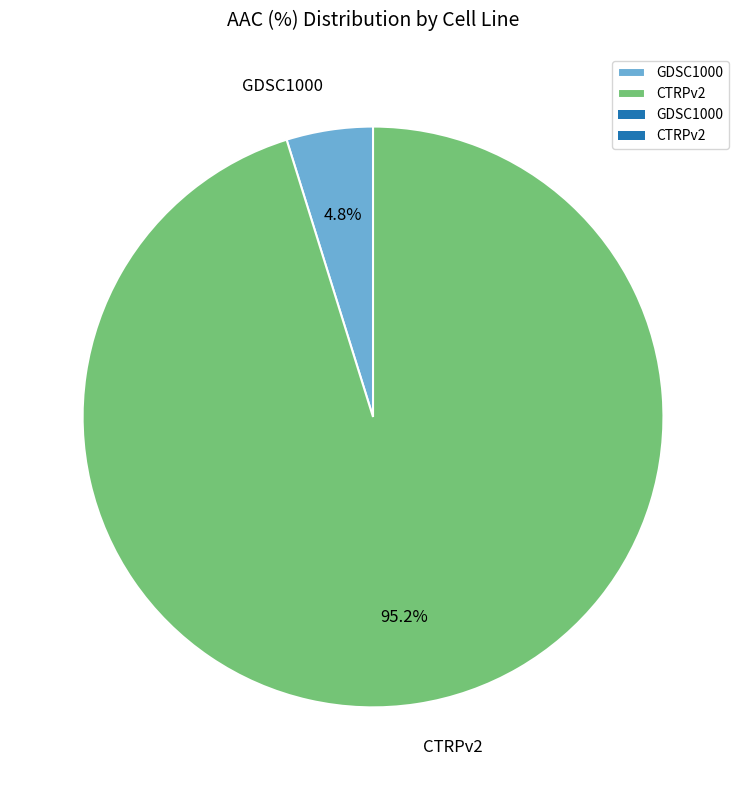

Between CTRPv2 and GDSC1000, which is larger?

CTRPv2